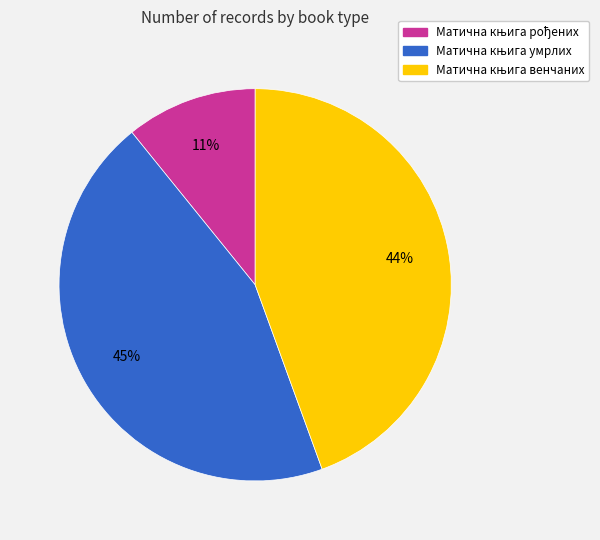

Count the number of slices in the pie.

3